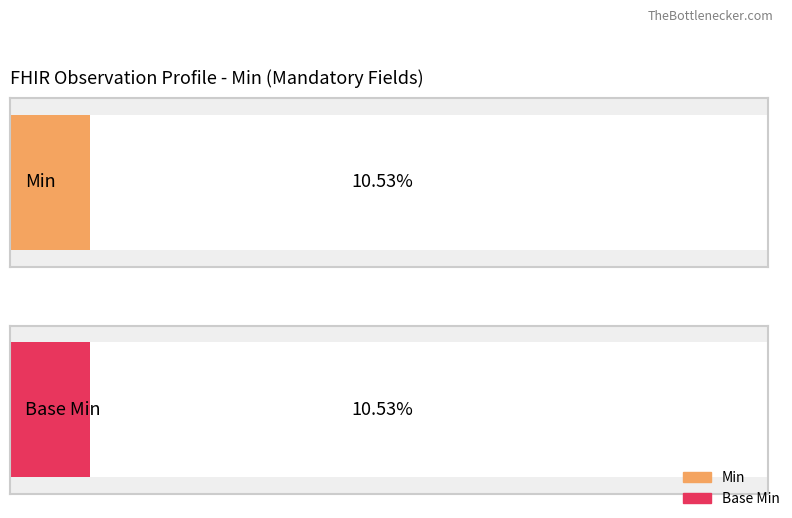

List the series in order of their peak value, highest first.

Min, Base Min